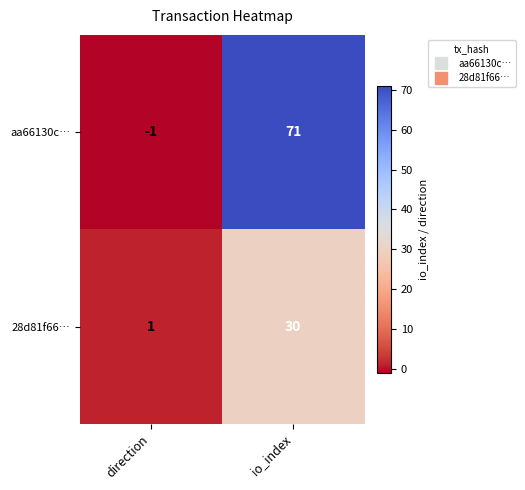

How many data points in aa66130c… are less than 71?

1